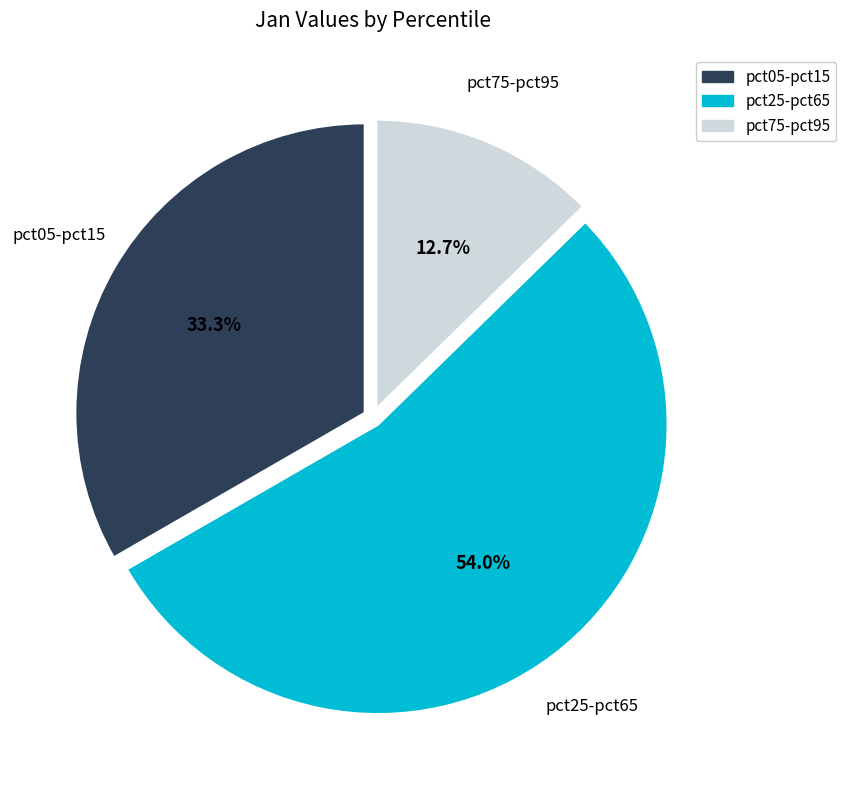

Does any single category account for the majority?

Yes